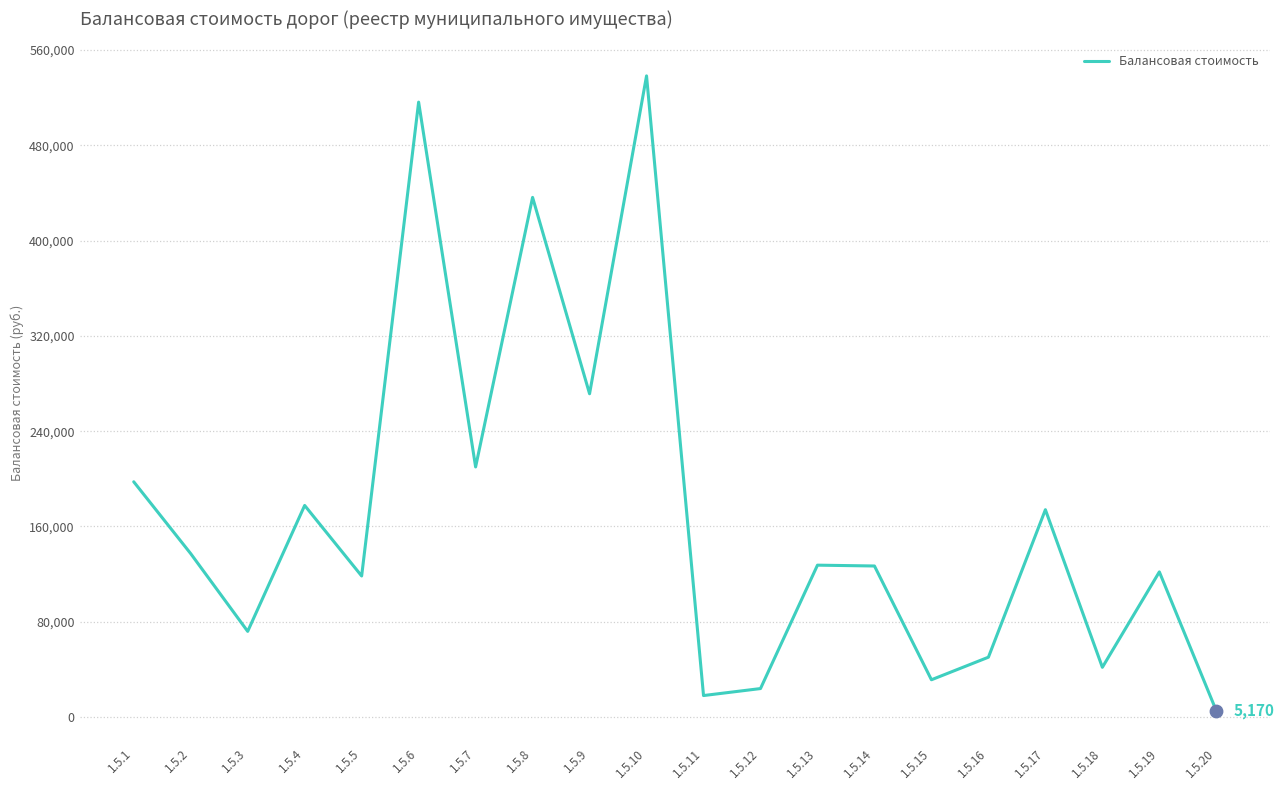

What is the change in value from 1.5.7 to 1.5.11?

-191927.6